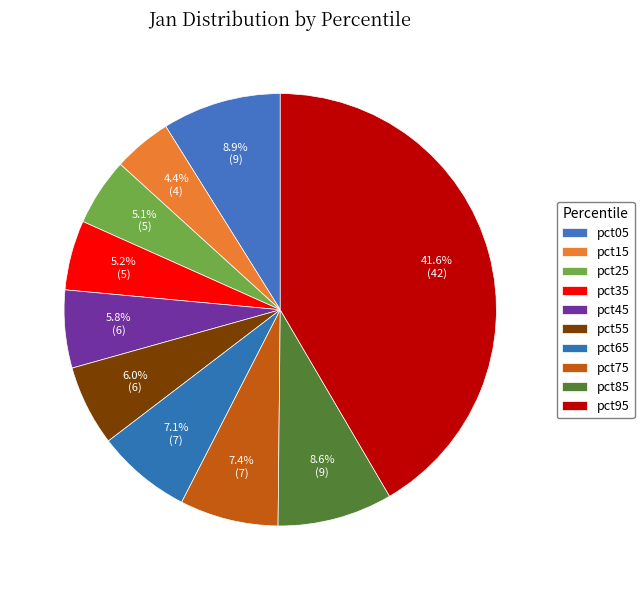

How many segments does this pie chart have?

10